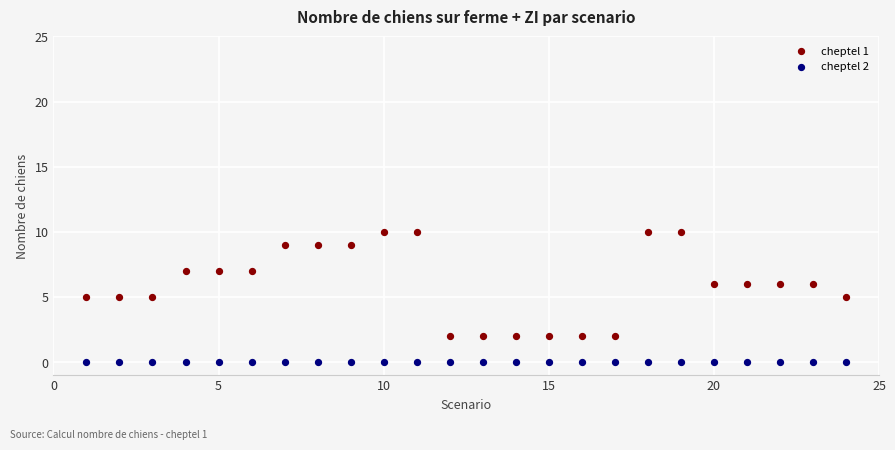

Which series reaches the maximum Y coordinate?

cheptel 1